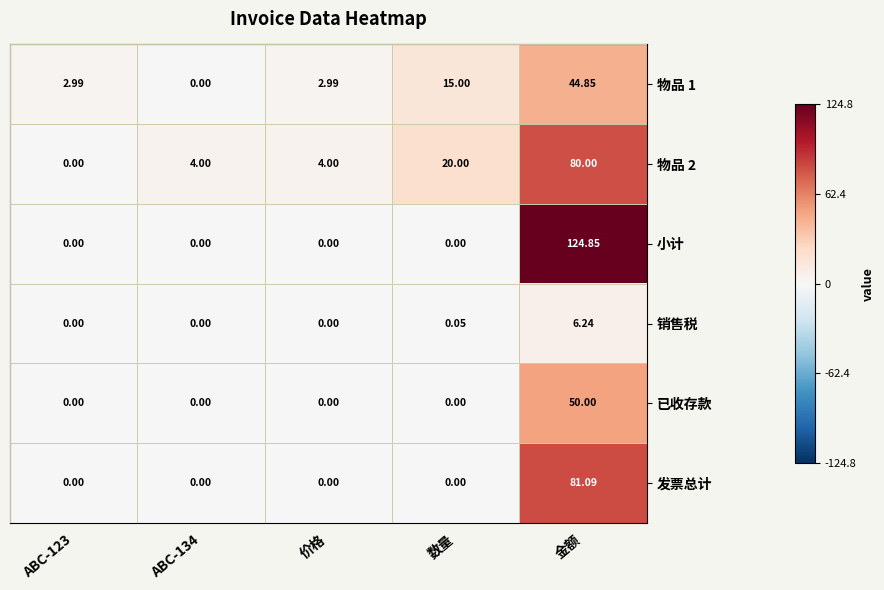

At which label is 物品 1 closest to 22?

数量